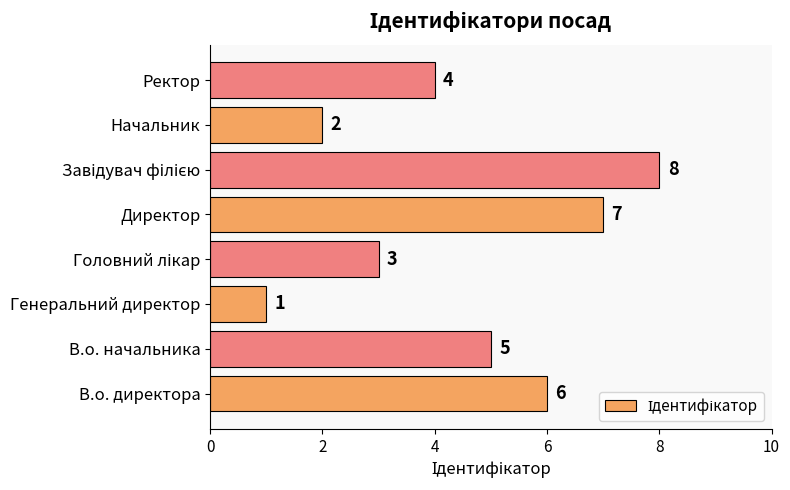

What is the difference between the second highest and minimum values?

6